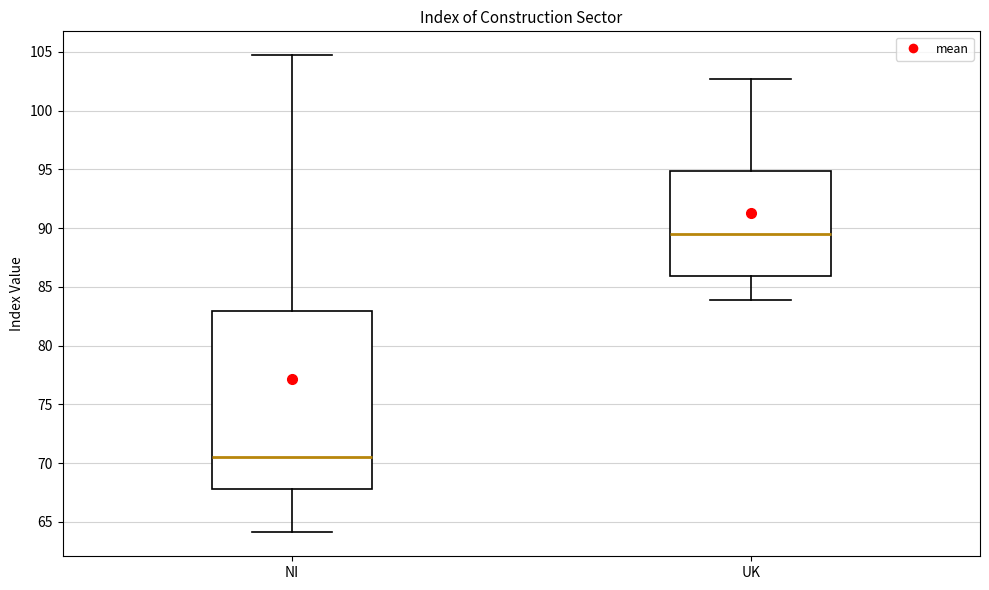

Reading left to right, read every box against the y-axis: the position of its median line, the range the box covers, and the ends of its whiskers. The values are not printed on the chart, so give them approximately, as read against the axis.

NI: median 70.5, box 68.0 to 83.0, whiskers 64.0 to 104.5
UK: median 89.5, box 86.0 to 95.0, whiskers 84.0 to 102.5